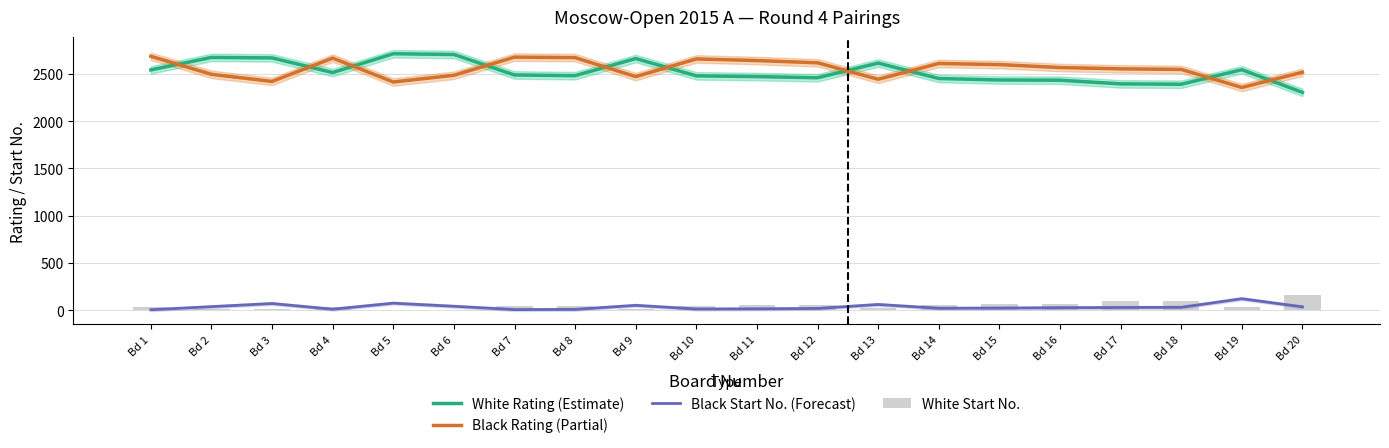

True or false: White Rating (Estimate) has a value of 2545 at Bd 19.

True